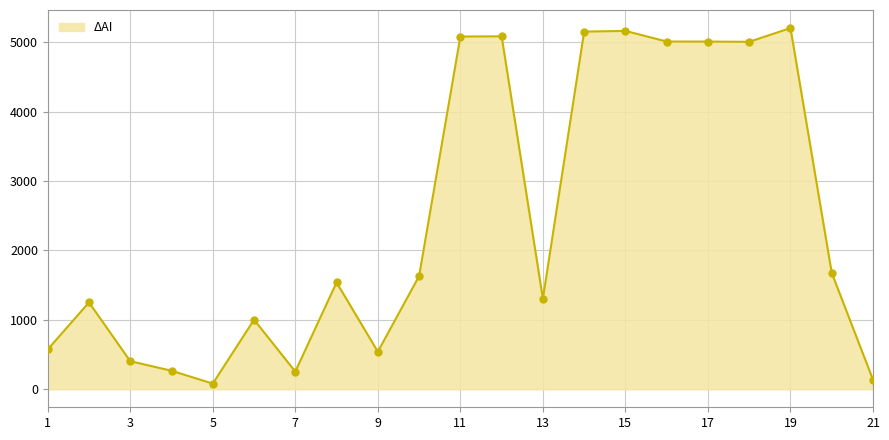

What is the greatest value displayed?

5202